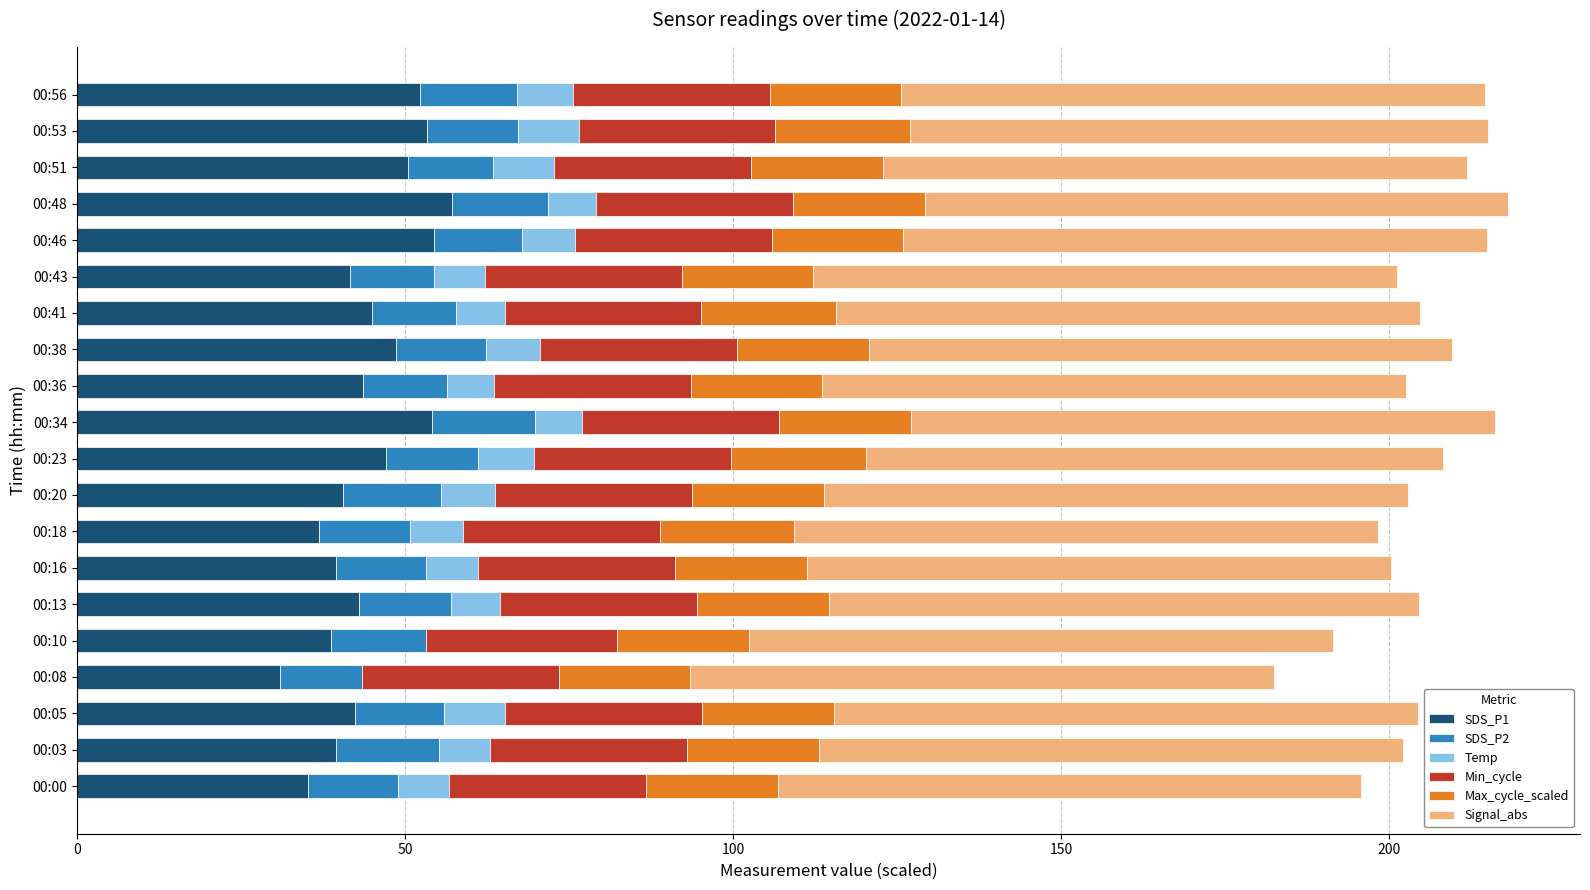

The value of SDS_P1 at 00:51 is 10.8. True or false?

False